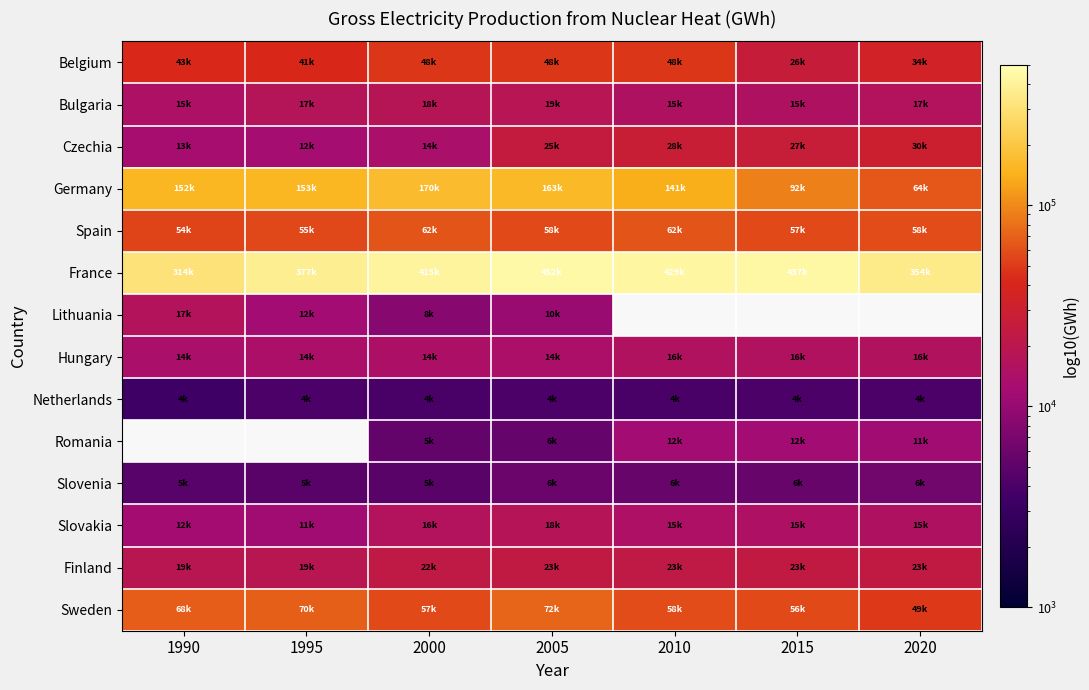

Count the number of data series in this chart.

14